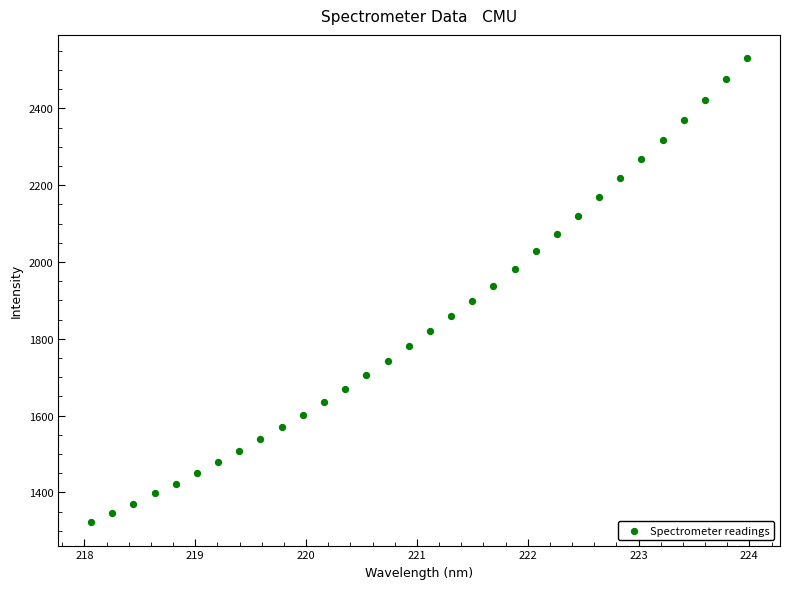

What is the range of X values (max minus min)?

5.9